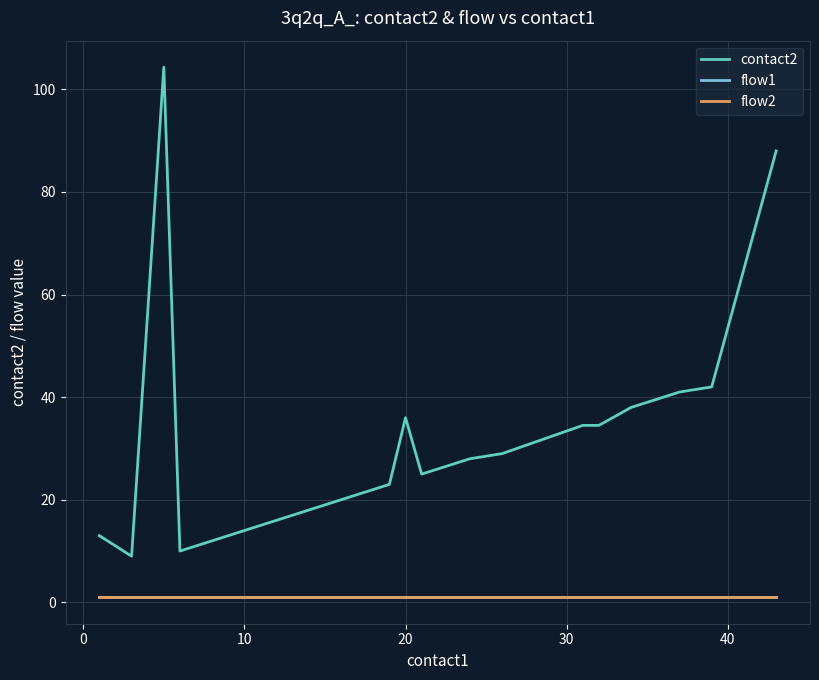

Is this an area chart (filled region under the line)?

No